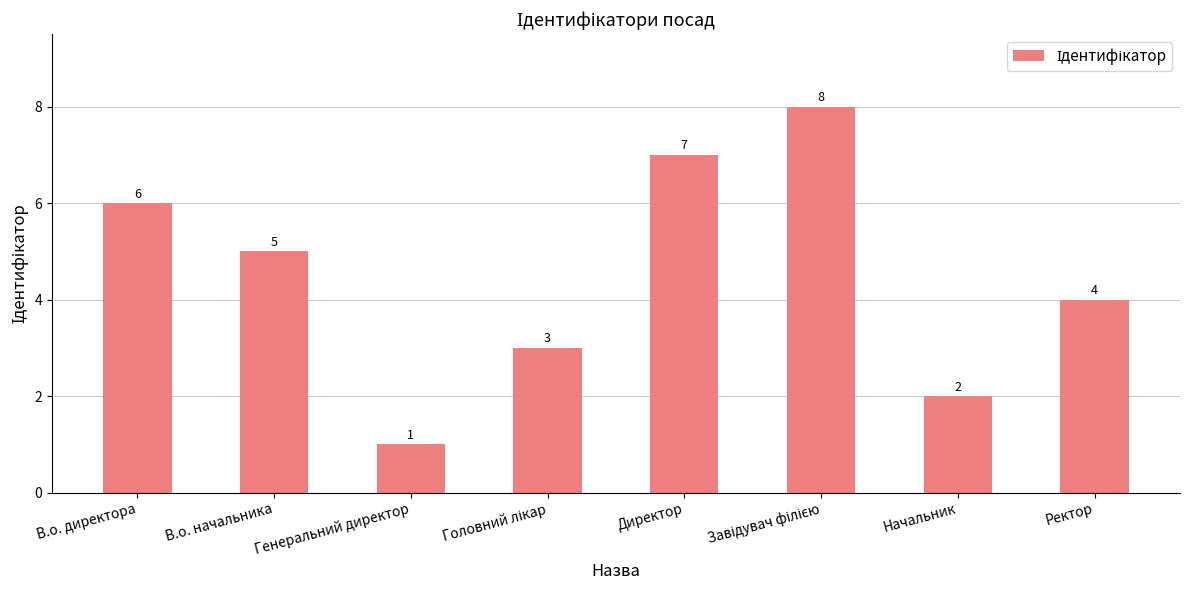

Is it true that the value at Директор is 2?

False